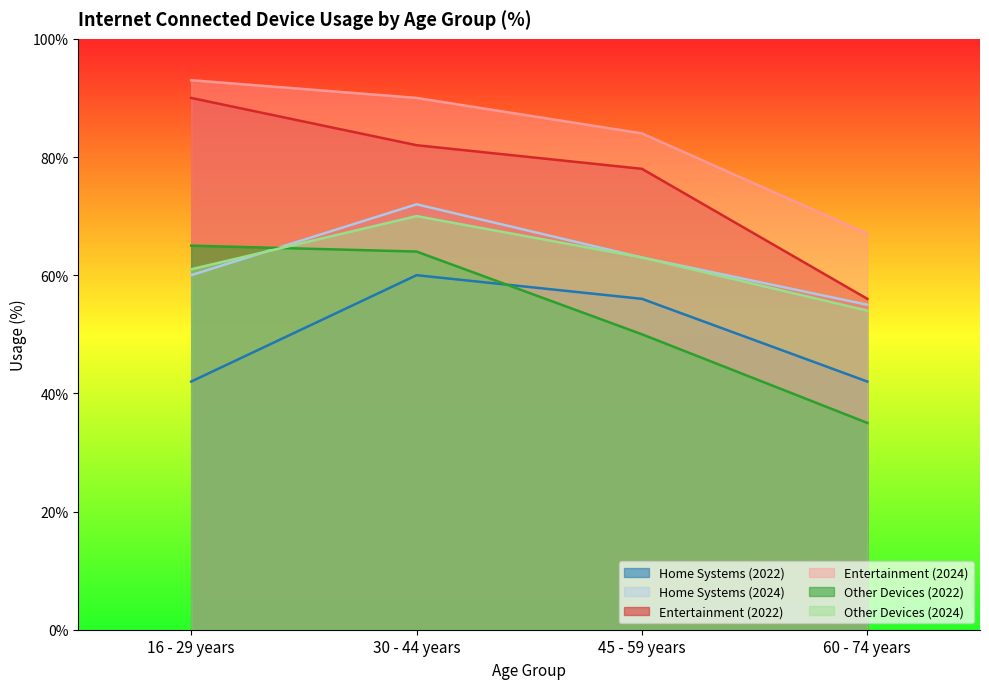

How many lines are shown in the chart?

6